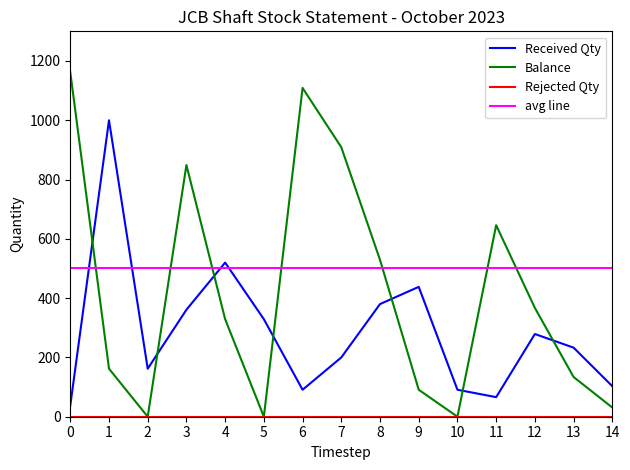

The value of Received Qty at 3 is 127. True or false?

False